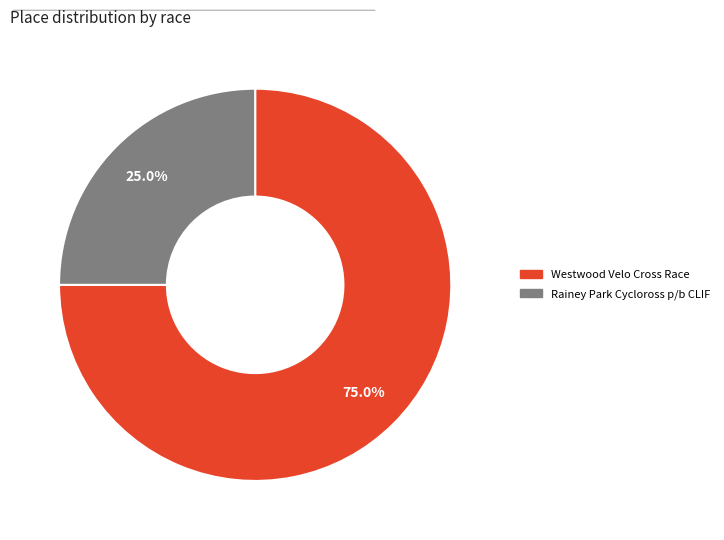

What is the smallest slice in the pie chart?

Rainey Park Cycloross p/b CLIF